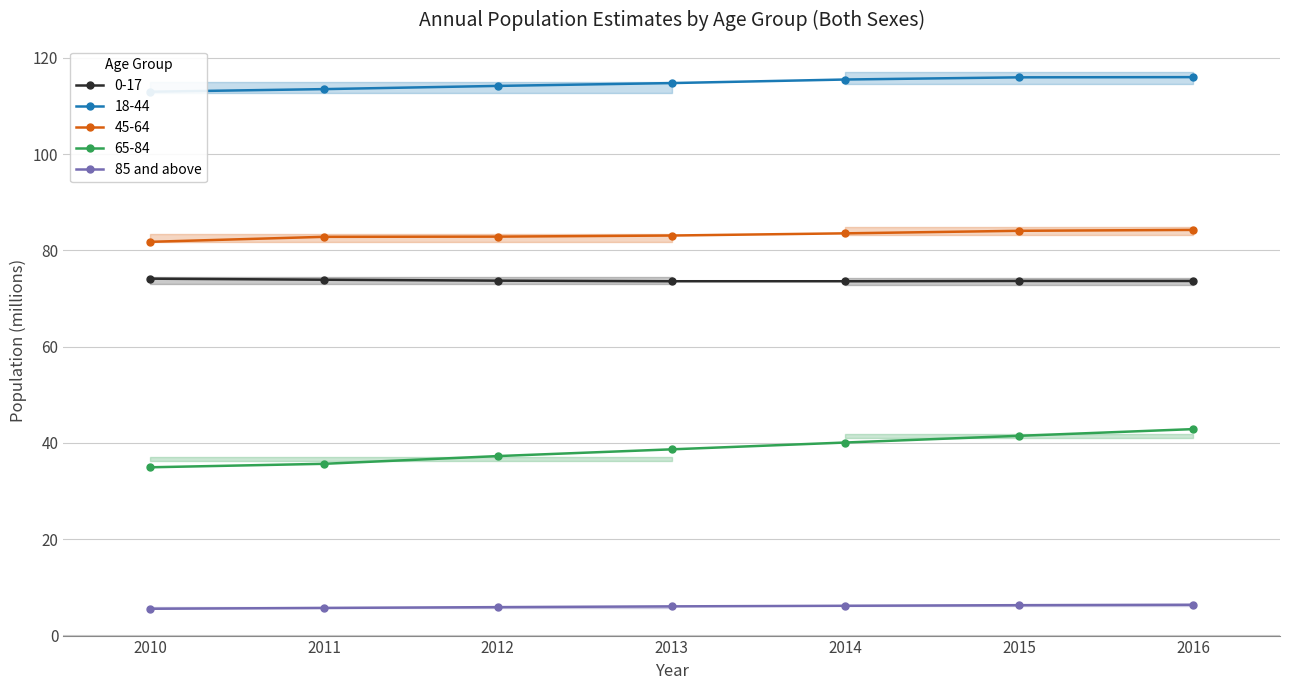

True or false: the data shows 6.0 at 2013.

True